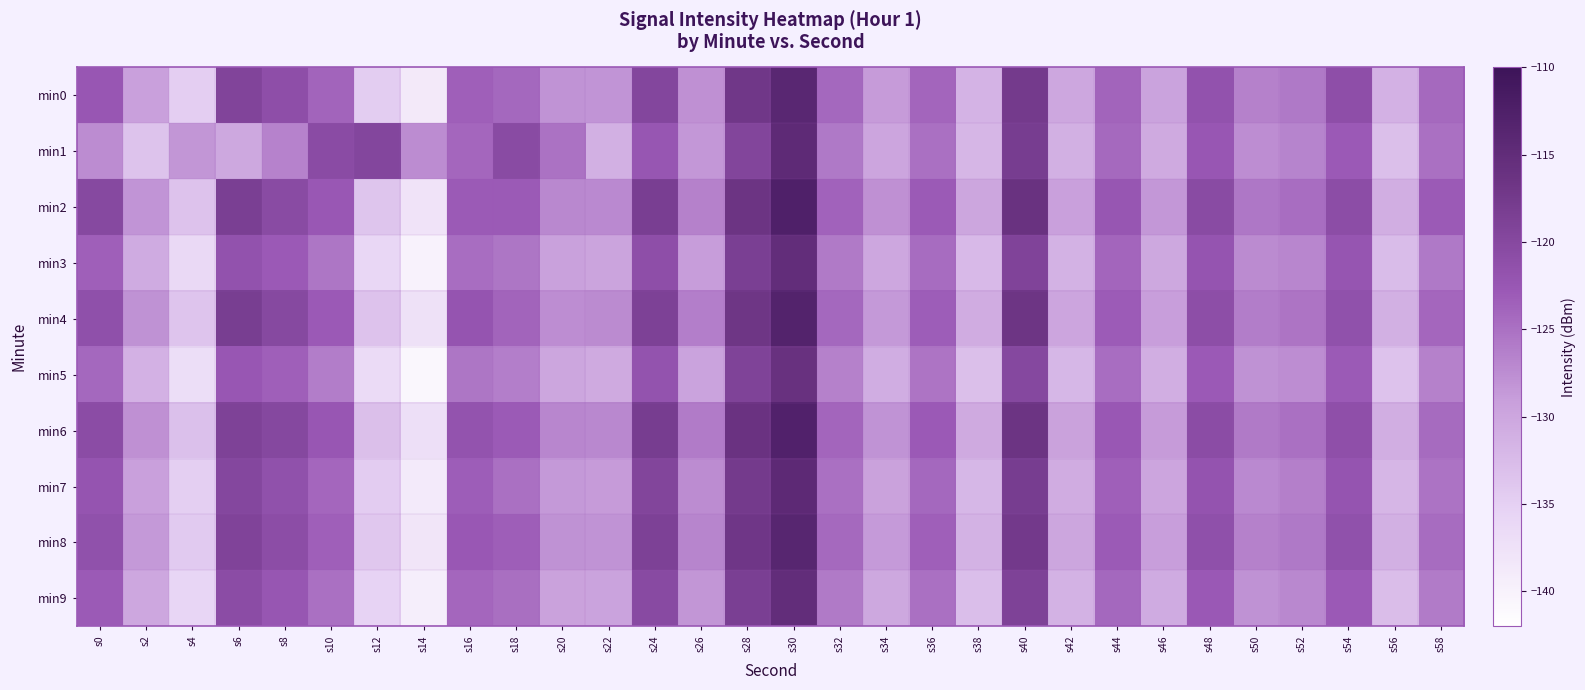

Reading left to right, extract all data points from this chart.

min0: s0=-122.4	s2=-129.2	s4=-134.8	s6=-119.3	s8=-121.0	s10=-123.8	s12=-134.7	s14=-138.7	s16=-123.4	s18=-124.2	s20=-128.0	s22=-128.2	s24=-119.7	s26=-127.8	s28=-117.1	s30=-114.0	s32=-124.2	s34=-128.9	s36=-123.9	s38=-131.6	s40=-117.6	s42=-130.1	s44=-123.8	s46=-129.6	s48=-121.7	s50=-126.5	s52=-125.6	s54=-121.1	s56=-131.3	s58=-124.3
min1: s0=-127.5	s2=-133.4	s4=-128.3	s6=-130.2	s8=-126.5	s10=-120.6	s12=-119.7	s14=-127.4	s16=-124.0	s18=-120.5	s20=-125.1	s22=-131.2	s24=-122.3	s26=-128.4	s28=-119.5	s30=-114.6	s32=-125.7	s34=-129.8	s36=-124.9	s38=-132.0	s40=-118.1	s42=-131.2	s44=-124.3	s46=-130.4	s48=-122.5	s50=-127.6	s52=-126.7	s54=-122.8	s56=-132.9	s58=-125.0
min2: s0=-120.1	s2=-128.2	s4=-133.3	s6=-118.4	s8=-120.5	s10=-122.6	s12=-133.7	s14=-137.8	s16=-122.9	s18=-123.0	s20=-127.1	s22=-127.2	s24=-118.3	s26=-126.4	s28=-116.5	s30=-112.6	s32=-123.7	s34=-127.8	s36=-122.9	s38=-130.0	s40=-116.1	s42=-129.2	s44=-122.3	s46=-128.4	s48=-120.5	s50=-125.6	s52=-124.7	s54=-120.8	s56=-130.9	s58=-123.0
min3: s0=-123.5	s2=-130.6	s4=-136.2	s6=-121.7	s8=-122.8	s10=-125.4	s12=-135.9	s14=-140.1	s16=-124.7	s18=-125.5	s20=-129.3	s22=-129.7	s24=-121.1	s26=-128.9	s28=-118.4	s30=-115.2	s32=-125.8	s34=-130.1	s36=-124.6	s38=-132.3	s40=-119.2	s42=-131.4	s44=-124.0	s46=-130.2	s48=-122.1	s50=-127.3	s52=-126.9	s54=-122.2	s56=-132.6	s58=-125.7
min4: s0=-121.3	s2=-127.9	s4=-133.6	s6=-118.2	s8=-120.1	s10=-122.8	s12=-133.3	s14=-137.5	s16=-122.1	s18=-123.8	s20=-127.6	s22=-127.3	s24=-118.8	s26=-126.2	s28=-116.8	s30=-113.1	s32=-124.2	s34=-128.6	s36=-123.2	s38=-130.7	s40=-116.7	s42=-129.8	s44=-123.1	s46=-129.1	s48=-121.0	s50=-126.1	s52=-125.3	s54=-121.5	s56=-131.2	s58=-124.1
min5: s0=-124.2	s2=-131.3	s4=-137.0	s6=-122.4	s8=-123.5	s10=-126.1	s12=-136.6	s14=-140.8	s16=-125.4	s18=-126.2	s20=-130.0	s22=-130.4	s24=-121.8	s26=-129.6	s28=-119.1	s30=-115.9	s32=-126.5	s34=-130.8	s36=-125.3	s38=-133.0	s40=-119.9	s42=-132.1	s44=-124.7	s46=-130.9	s48=-122.8	s50=-128.0	s52=-127.6	s54=-122.9	s56=-133.3	s58=-126.4
min6: s0=-120.7	s2=-127.8	s4=-133.1	s6=-118.9	s8=-120.0	s10=-122.5	s12=-133.0	s14=-137.2	s16=-121.8	s18=-122.9	s20=-127.0	s22=-127.1	s24=-118.1	s26=-126.0	s28=-116.2	s30=-112.8	s32=-123.9	s34=-128.1	s36=-122.8	s38=-130.4	s40=-116.4	s42=-129.5	s44=-122.6	s46=-128.8	s48=-120.7	s50=-125.8	s52=-125.0	s54=-121.2	s56=-131.0	s58=-124.4
min7: s0=-122.1	s2=-129.2	s4=-134.9	s6=-119.8	s8=-121.5	s10=-124.1	s12=-134.6	s14=-138.8	s16=-123.2	s18=-124.9	s20=-128.6	s22=-128.8	s24=-119.4	s26=-127.5	s28=-117.6	s30=-114.4	s32=-125.0	s34=-129.4	s36=-124.2	s38=-132.1	s40=-118.1	s42=-130.7	s44=-123.5	s46=-129.8	s48=-122.0	s50=-127.2	s52=-126.3	s54=-122.1	s56=-131.9	s58=-125.2
min8: s0=-121.5	s2=-128.6	s4=-134.3	s6=-119.2	s8=-120.8	s10=-123.4	s12=-134.0	s14=-138.1	s16=-122.6	s18=-123.3	s20=-127.9	s22=-128.1	s24=-118.8	s26=-126.8	s28=-116.9	s30=-113.7	s32=-124.3	s34=-128.7	s36=-123.5	s38=-131.4	s40=-117.4	s42=-130.0	s44=-122.9	s46=-129.1	s48=-121.3	s50=-126.5	s52=-125.7	s54=-121.4	s56=-131.2	s58=-124.6
min9: s0=-123.0	s2=-130.1	s4=-135.8	s6=-120.7	s8=-122.3	s10=-124.9	s12=-135.4	s14=-139.5	s16=-124.1	s18=-124.8	s20=-129.4	s22=-129.6	s24=-120.3	s26=-128.3	s28=-118.4	s30=-115.2	s32=-125.8	s34=-130.2	s36=-124.9	s38=-132.8	s40=-118.9	s42=-131.4	s44=-124.2	s46=-130.6	s48=-122.7	s50=-127.9	s52=-127.1	s54=-122.8	s56=-132.7	s58=-125.9